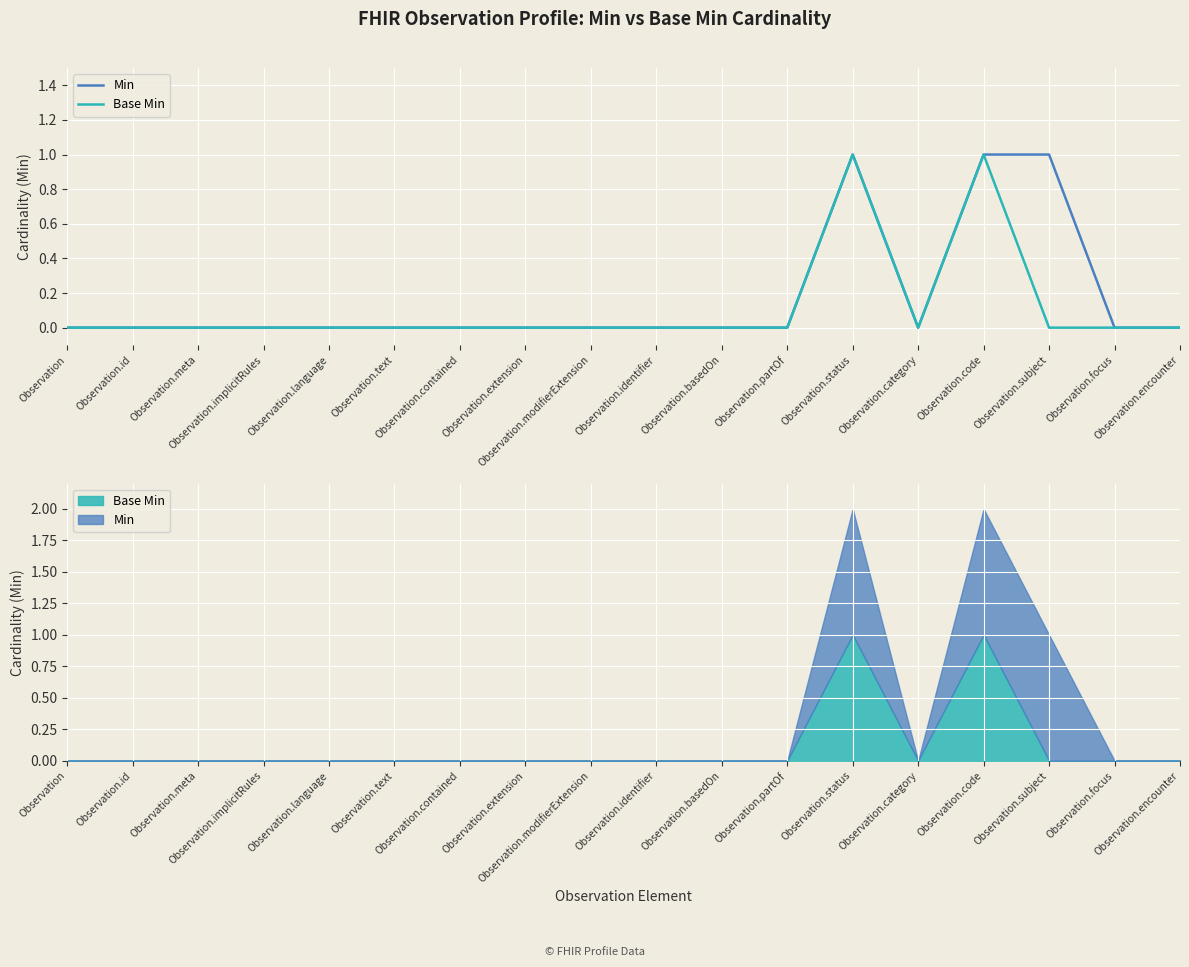

At which category is the sum across all series the highest?

Observation.status